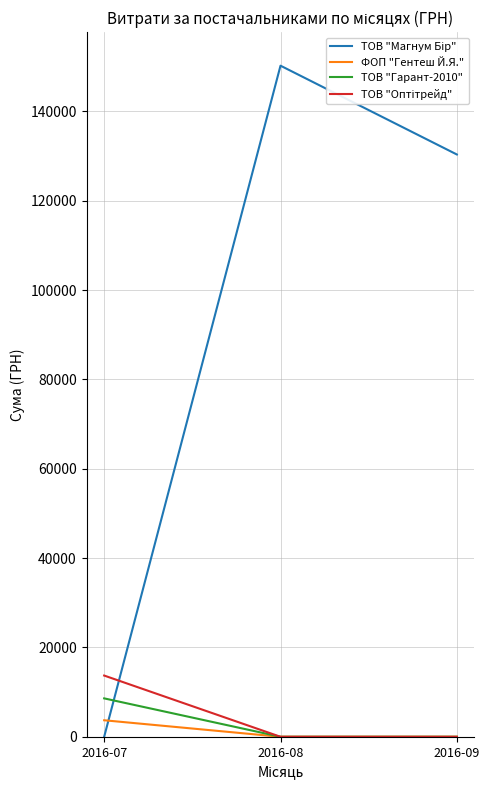

What is the difference between the highest and lowest values at 2016-09?

130350.0